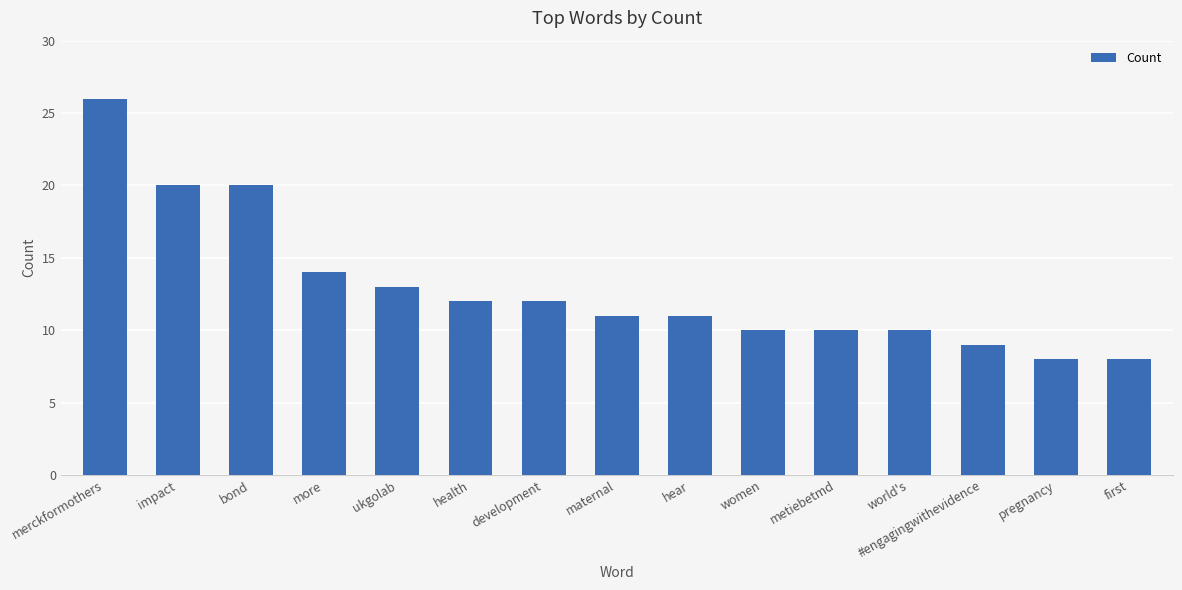

Are the bars horizontal?

No